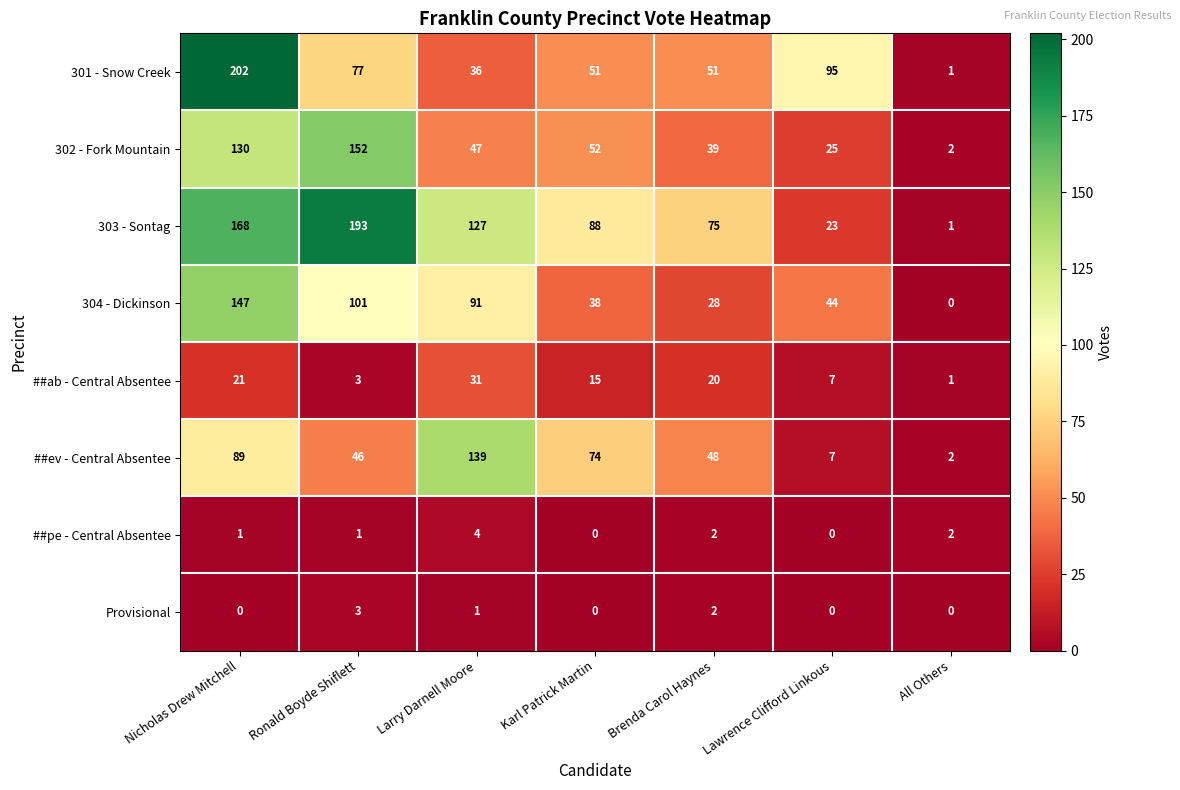

Which series has the largest range (max minus min)?

301 - Snow Creek